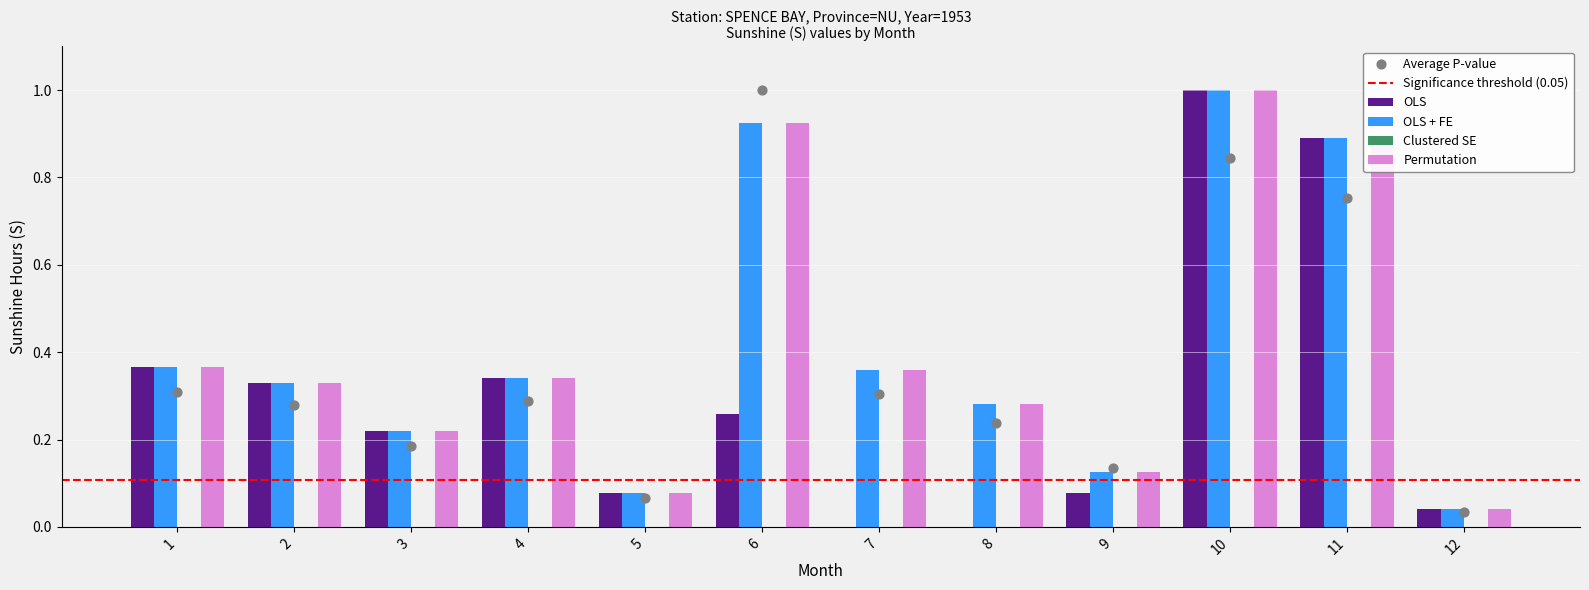

At which category is the sum across all series the highest?

10